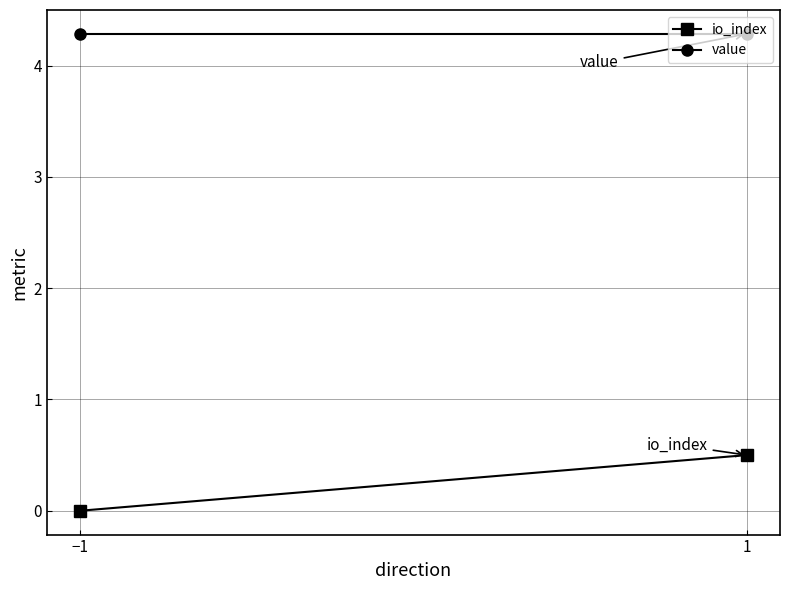

Which series has the largest total across all categories?

value